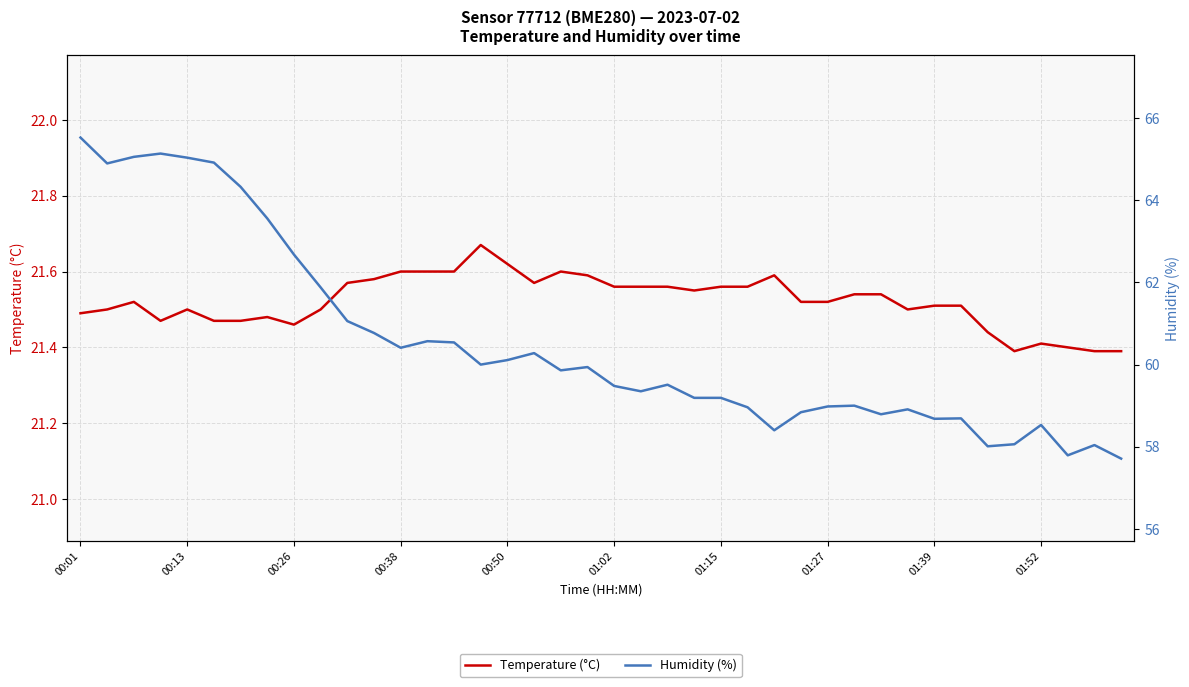

Is it true that Temperature (°C) equals 8.1 at 00:13?

False